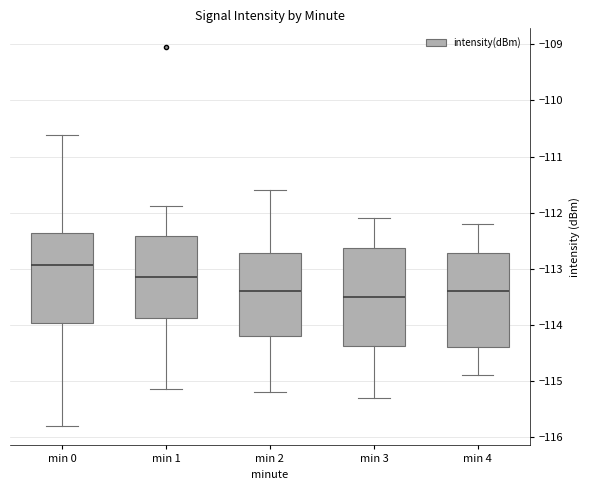

Reading left to right, transcribe this box plot: for each box, give where its median line is, the range the box spans, and where its two whiskers end, as read against the y-axis. The values are not printed on the chart, so give them approximately, as read against the axis.

min 0: median -112.9, box -114.0 to -112.4, whiskers -115.8 to -110.6
min 1: median -113.1, box -113.9 to -112.4, whiskers -115.1 to -111.9
min 2: median -113.4, box -114.2 to -112.7, whiskers -115.2 to -111.6
min 3: median -113.5, box -114.4 to -112.6, whiskers -115.3 to -112.1
min 4: median -113.4, box -114.4 to -112.7, whiskers -114.9 to -112.2